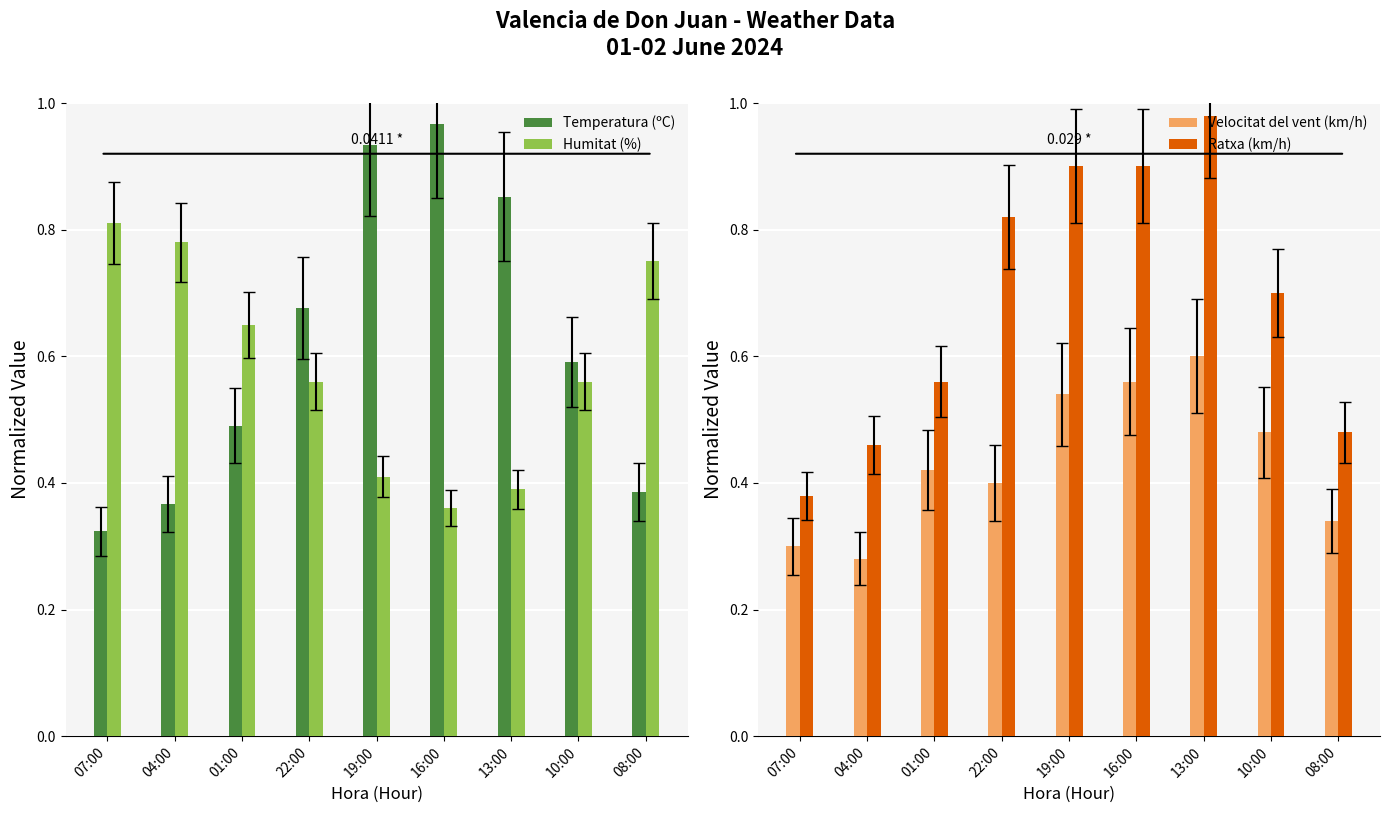

Which series has the largest range (max minus min)?

Temperatura (ºC)